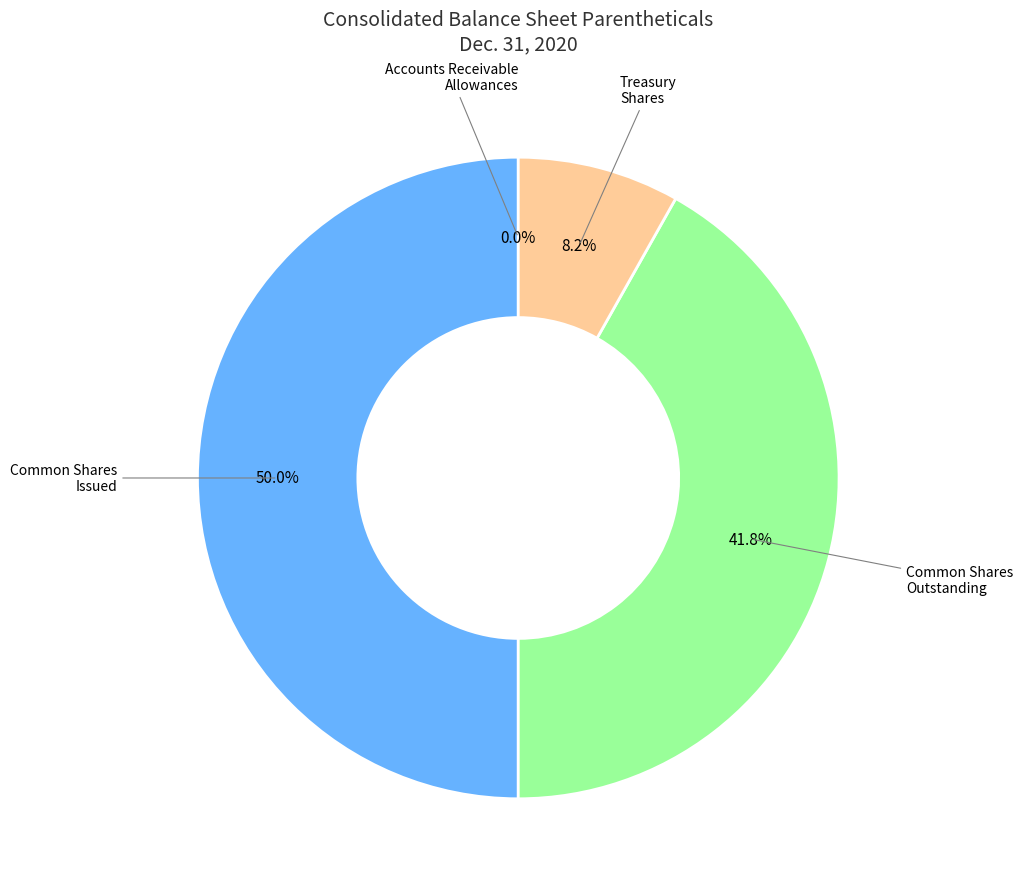

To the nearest percent, what is the average slice percentage?

25%